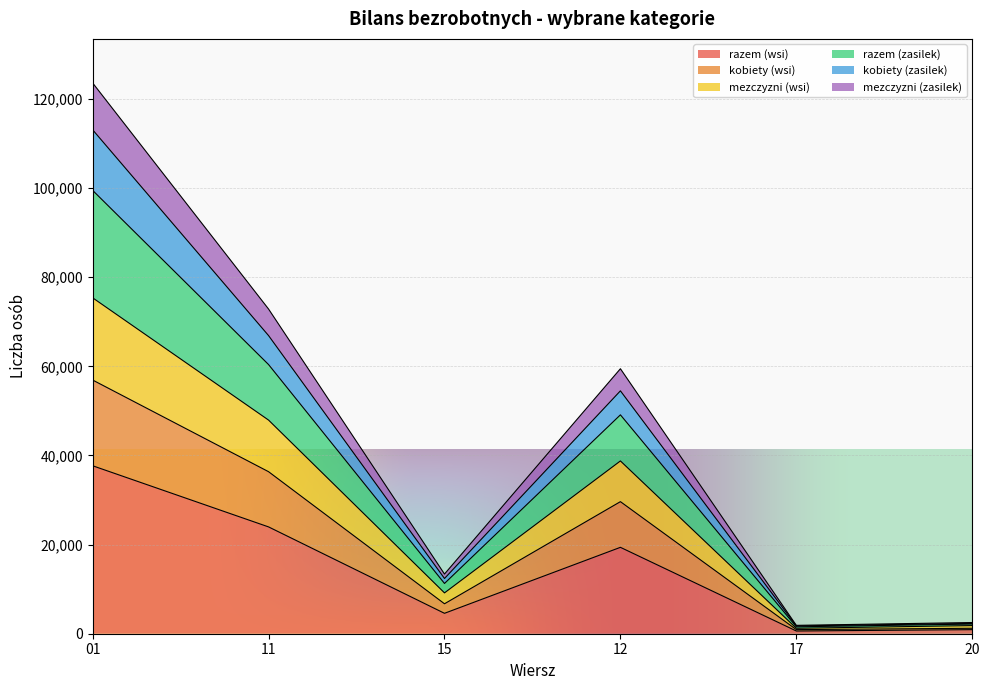

What is the label of the 6th point from the right?

01